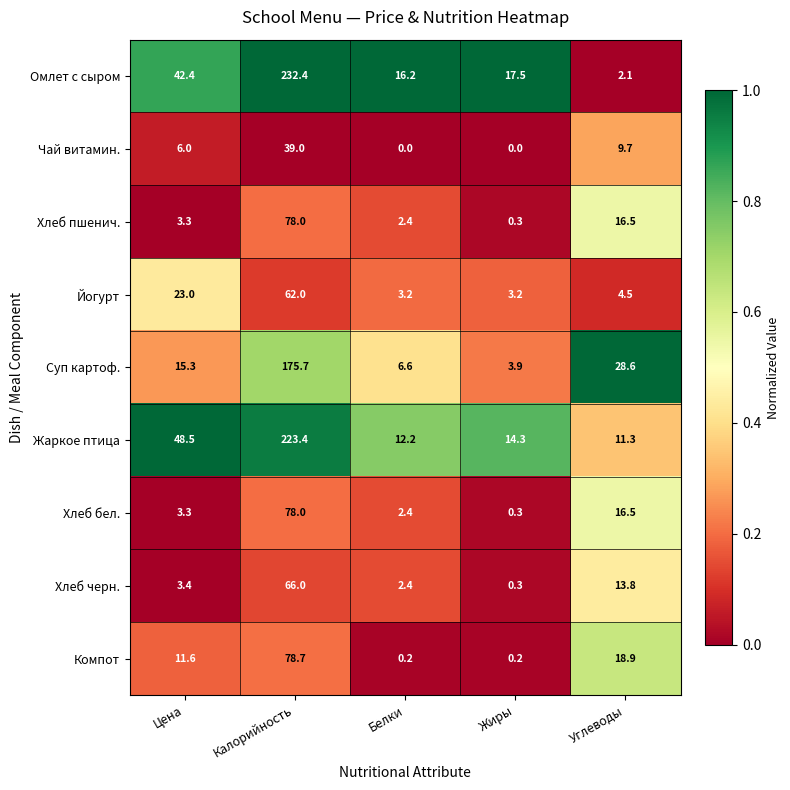

Between Белки and Жиры, which series saw the biggest shift?

Суп картоф.